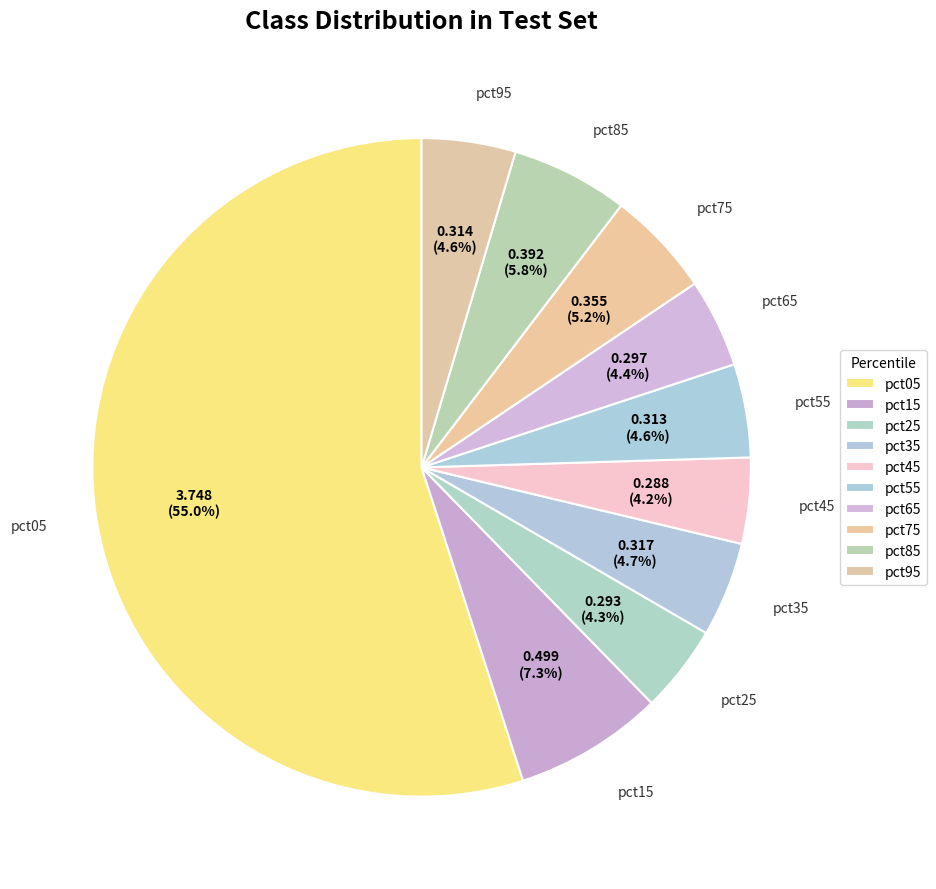

Is it true that pct15 is 1% of the pie?

False